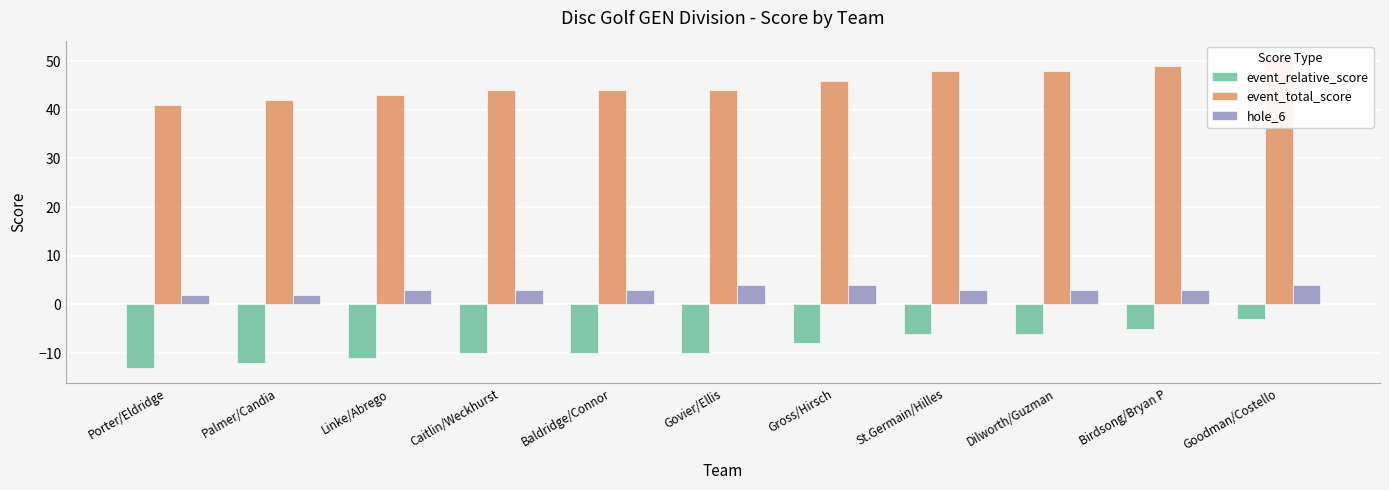

Where is hole_6 nearest to the value 3?

Linke/Abrego